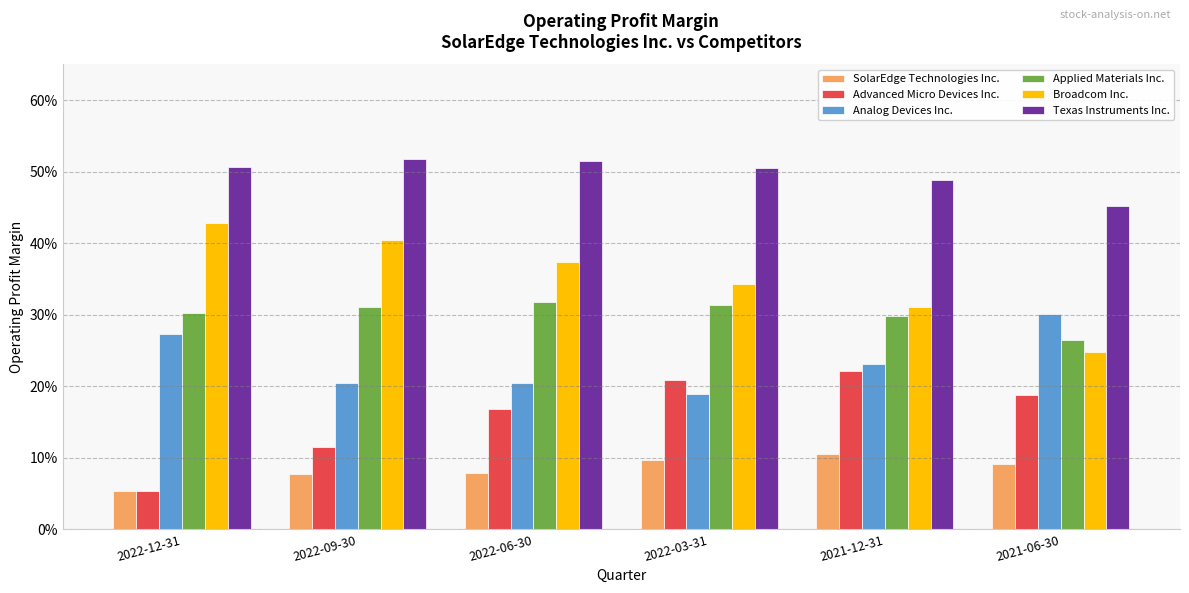

Reading right to left, transcribe all the data shown in this chart.

SolarEdge Technologies Inc.: 0.1	0.1	0.1	0.1	0.1	0.1
Advanced Micro Devices Inc.: 0.2	0.2	0.2	0.2	0.1	0.1
Analog Devices Inc.: 0.3	0.2	0.2	0.2	0.2	0.3
Applied Materials Inc.: 0.3	0.3	0.3	0.3	0.3	0.3
Broadcom Inc.: 0.2	0.3	0.3	0.4	0.4	0.4
Texas Instruments Inc.: 0.5	0.5	0.5	0.5	0.5	0.5